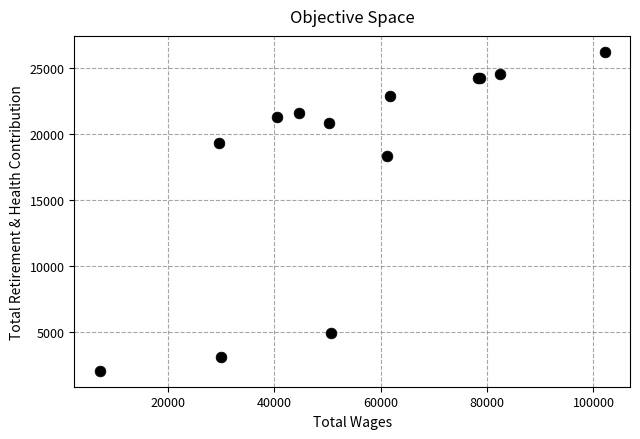

What Y value in the scatter plot is closest to 14145?

18318